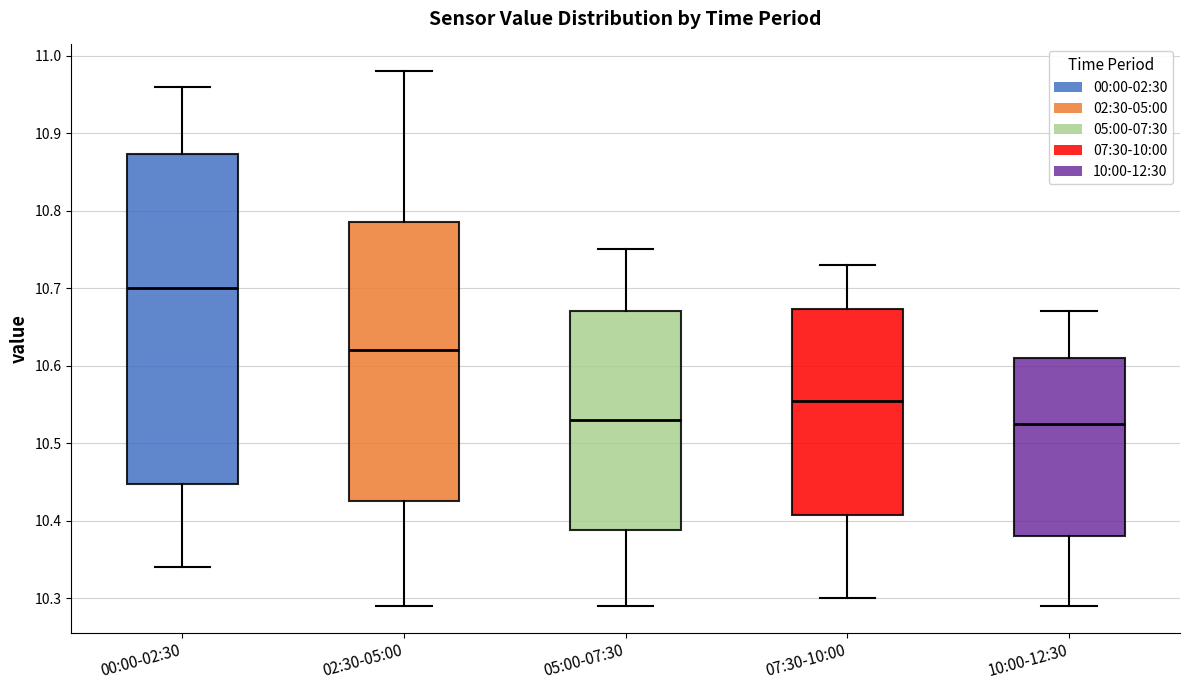

Comparing the boxes themselves (not the whiskers), which one is the tallest?

00:00-02:30